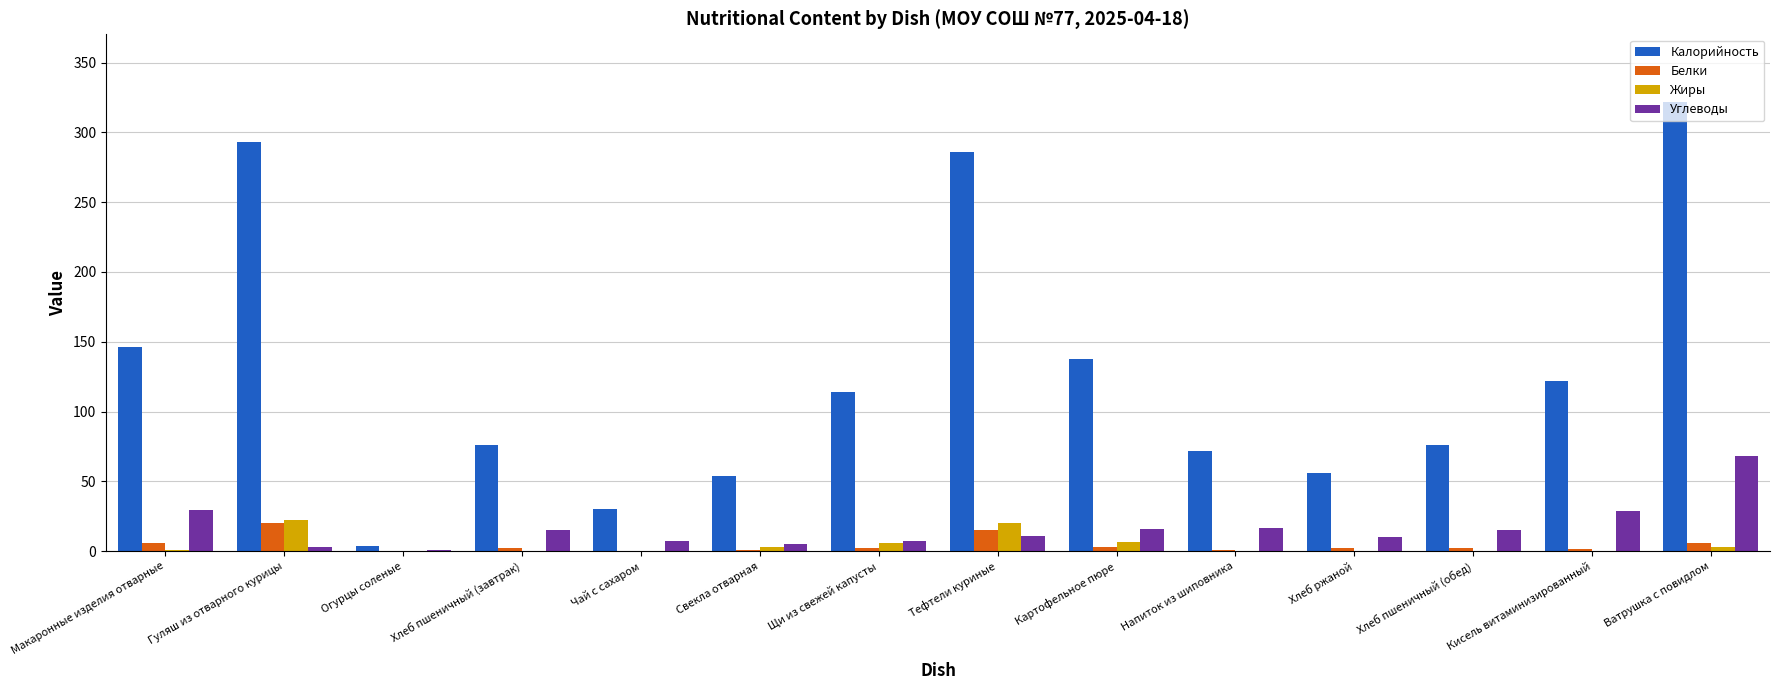

At which label is Калорийность closest to 162?

Макаронные изделия отварные